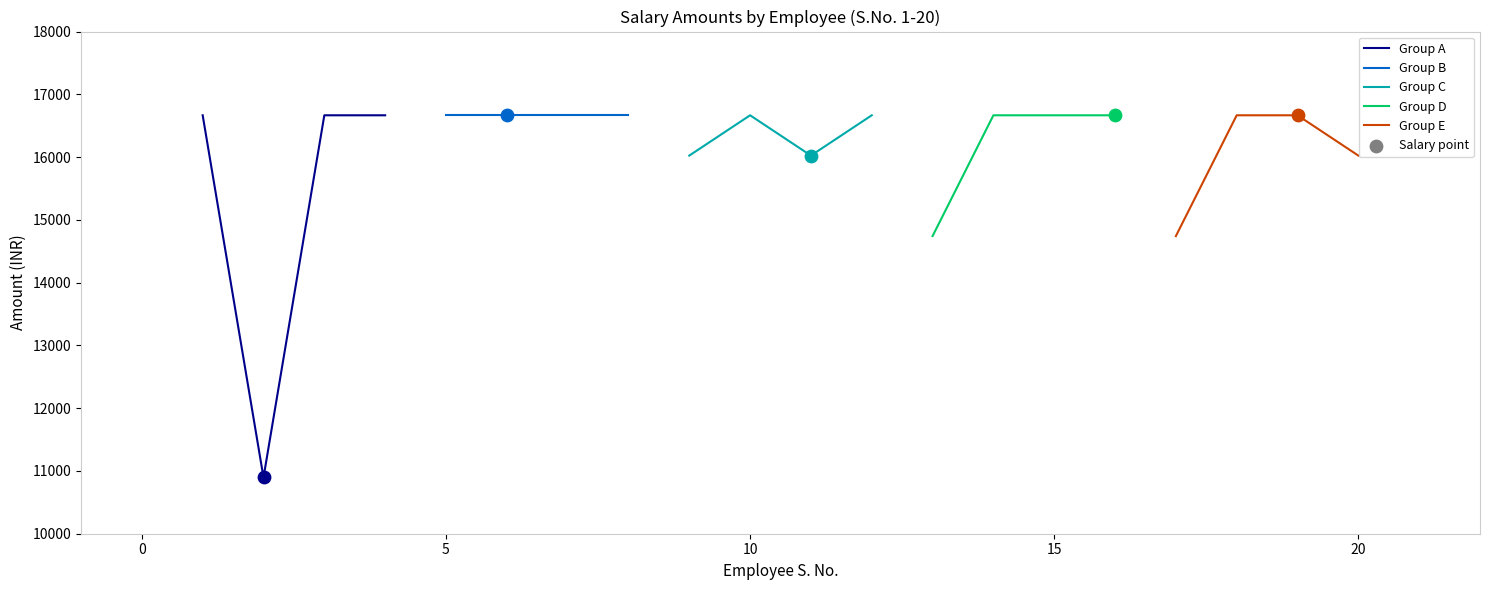

Which series has the largest Y range (max minus min)?

Group A